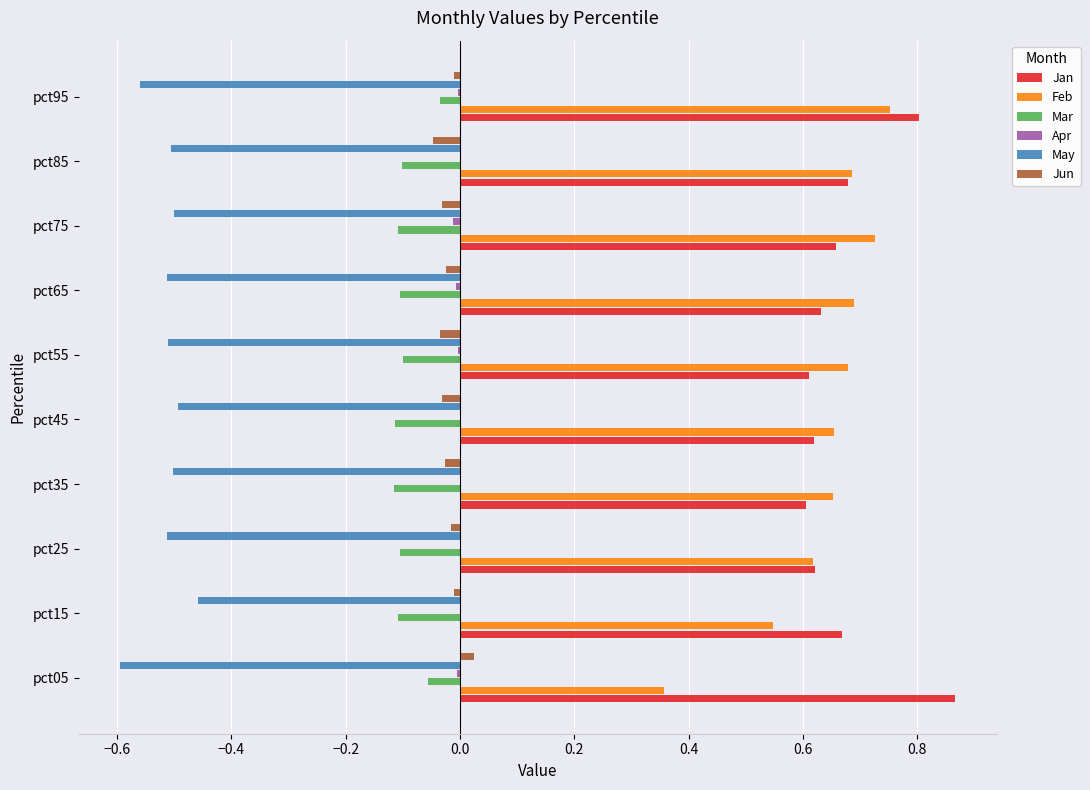

The value of May at pct55 is -0.8. True or false?

False